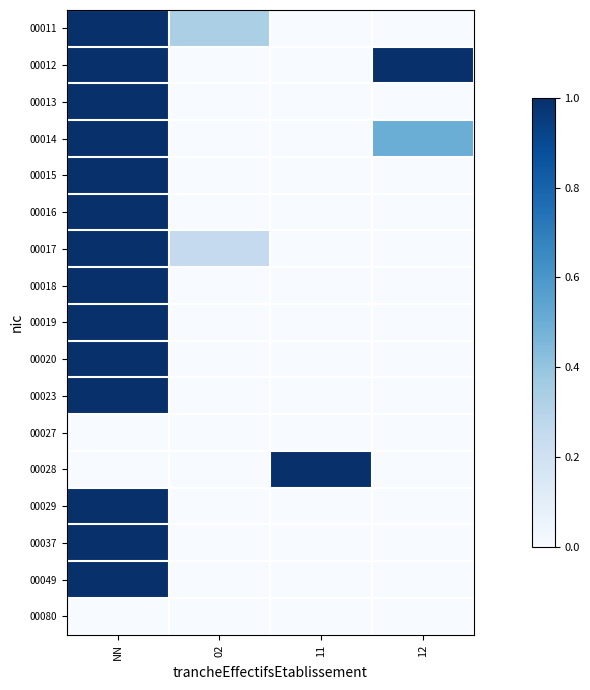

Reading left to right, what are all the values shown in this chart?

00011: NN=1.0	02=0.3	11=0.0	12=0.0
00012: NN=1.0	02=0.0	11=0.0	12=1.0
00013: NN=1.0	02=0.0	11=0.0	12=0.0
00014: NN=1.0	02=0.0	11=0.0	12=0.5
00015: NN=1.0	02=0.0	11=0.0	12=0.0
00016: NN=1.0	02=0.0	11=0.0	12=0.0
00017: NN=1.0	02=0.2	11=0.0	12=0.0
00018: NN=1.0	02=0.0	11=0.0	12=0.0
00019: NN=1.0	02=0.0	11=0.0	12=0.0
00020: NN=1.0	02=0.0	11=0.0	12=0.0
00023: NN=1.0	02=0.0	11=0.0	12=0.0
00027: NN=0.0	02=0.0	11=0.0	12=0.0
00028: NN=0.0	02=0.0	11=1.0	12=0.0
00029: NN=1.0	02=0.0	11=0.0	12=0.0
00037: NN=1.0	02=0.0	11=0.0	12=0.0
00049: NN=1.0	02=0.0	11=0.0	12=0.0
00080: NN=0.0	02=0.0	11=0.0	12=0.0